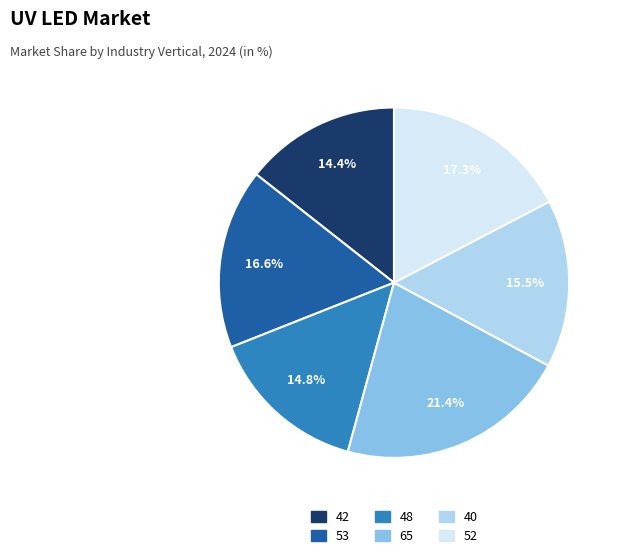

Which has a higher value, 40 or 53?

53